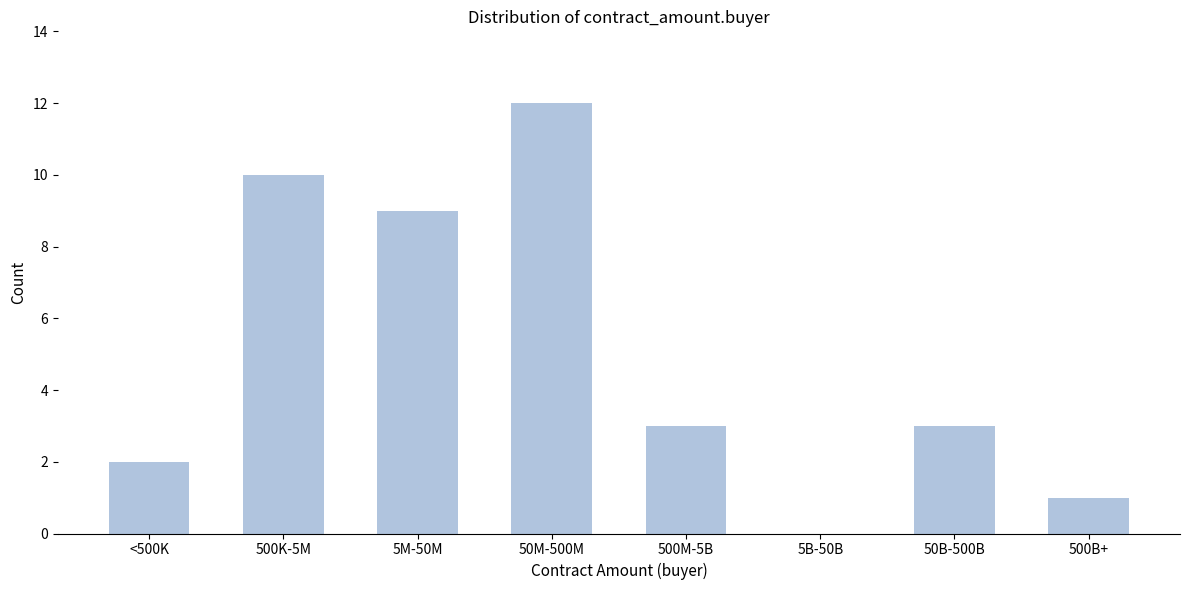

Reading left to right, list all the values displayed in this chart.

<500K=2	500K-5M=10	5M-50M=9	50M-500M=12	500M-5B=3	5B-50B=0	50B-500B=3	500B+=1